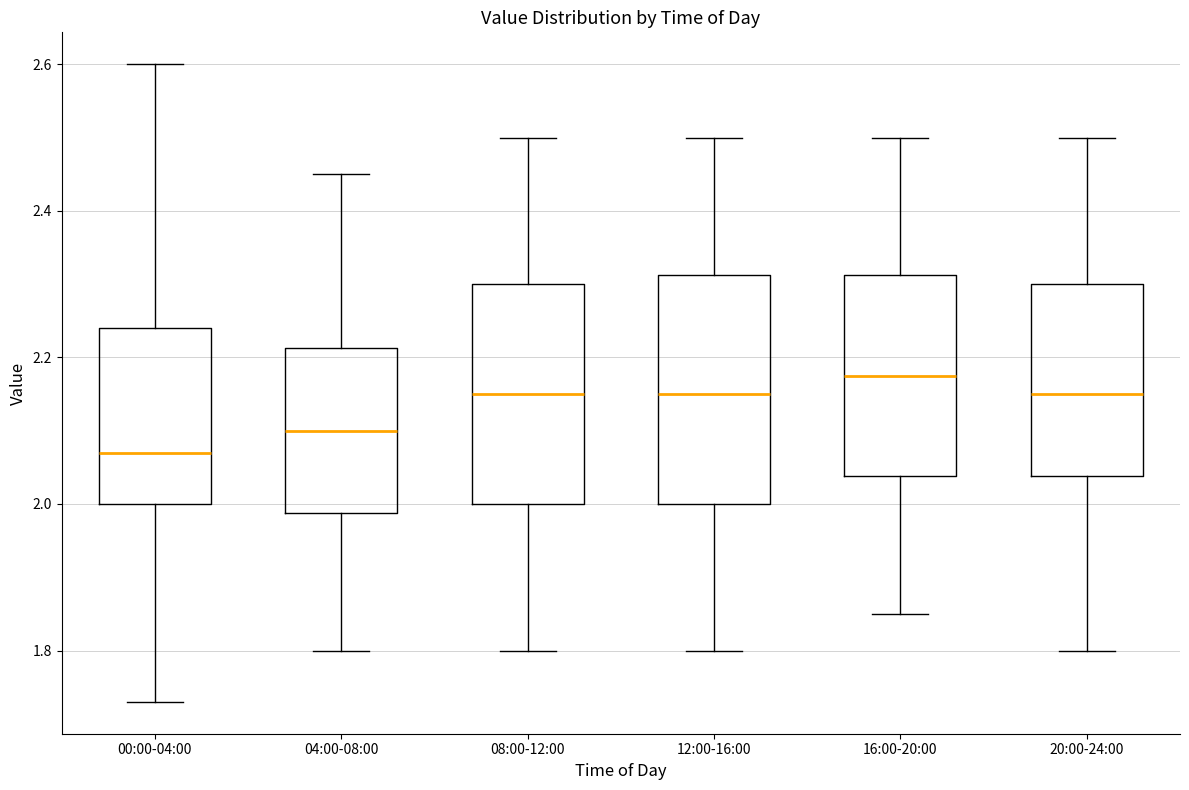

Which box has the highest median line?

16:00-20:00